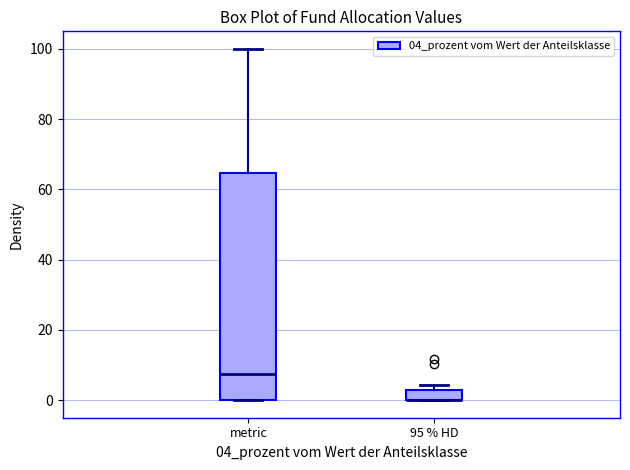

Comparing the boxes themselves (not the whiskers), which one is the tallest?

metric